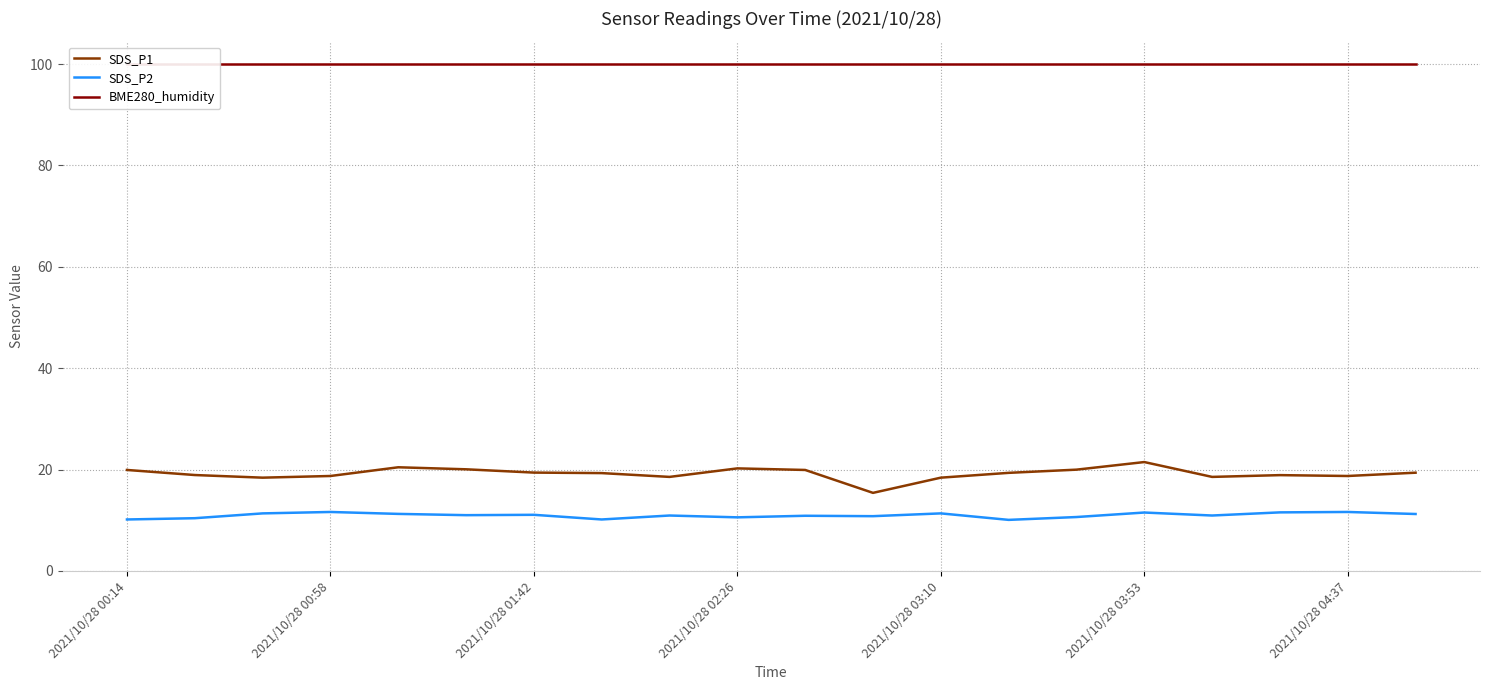

Reading right to left, list all the values displayed in this chart.

SDS_P1: 19.4	18.7	18.9	18.6	21.5	20.0	19.4	18.4	15.4	19.9	20.2	18.6	19.3	19.4	20.1	20.4	18.7	18.4	18.9	19.9
SDS_P2: 11.2	11.6	11.6	10.9	11.5	10.6	10.1	11.3	10.8	10.9	10.6	10.9	10.2	11.1	11.0	11.2	11.6	11.3	10.4	10.2
BME280_humidity: 100.0	100.0	100.0	100.0	100.0	100.0	100.0	100.0	100.0	100.0	100.0	100.0	100.0	100.0	100.0	100.0	100.0	100.0	100.0	100.0